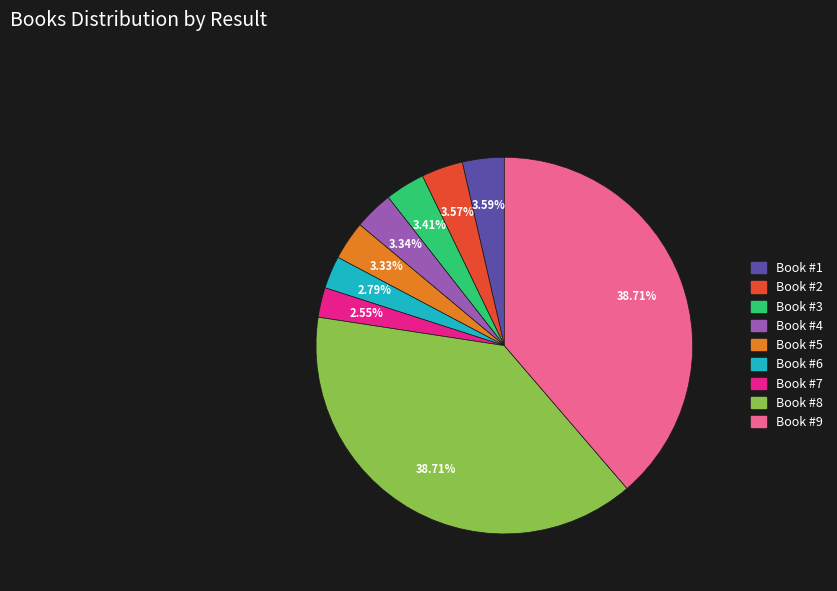

Is there any slice that represents more than half of the pie?

No